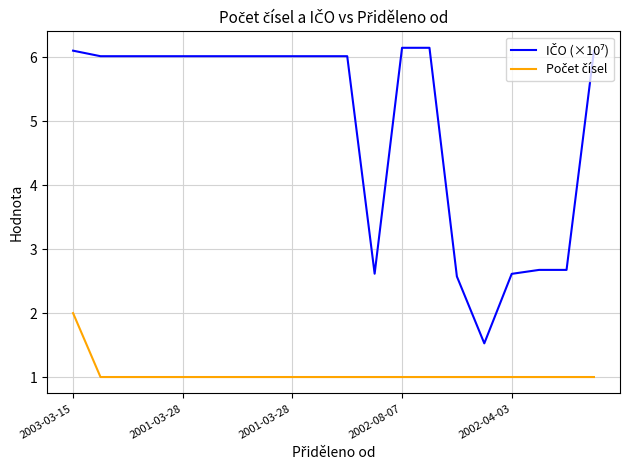

What is the smallest value displayed?

1.0